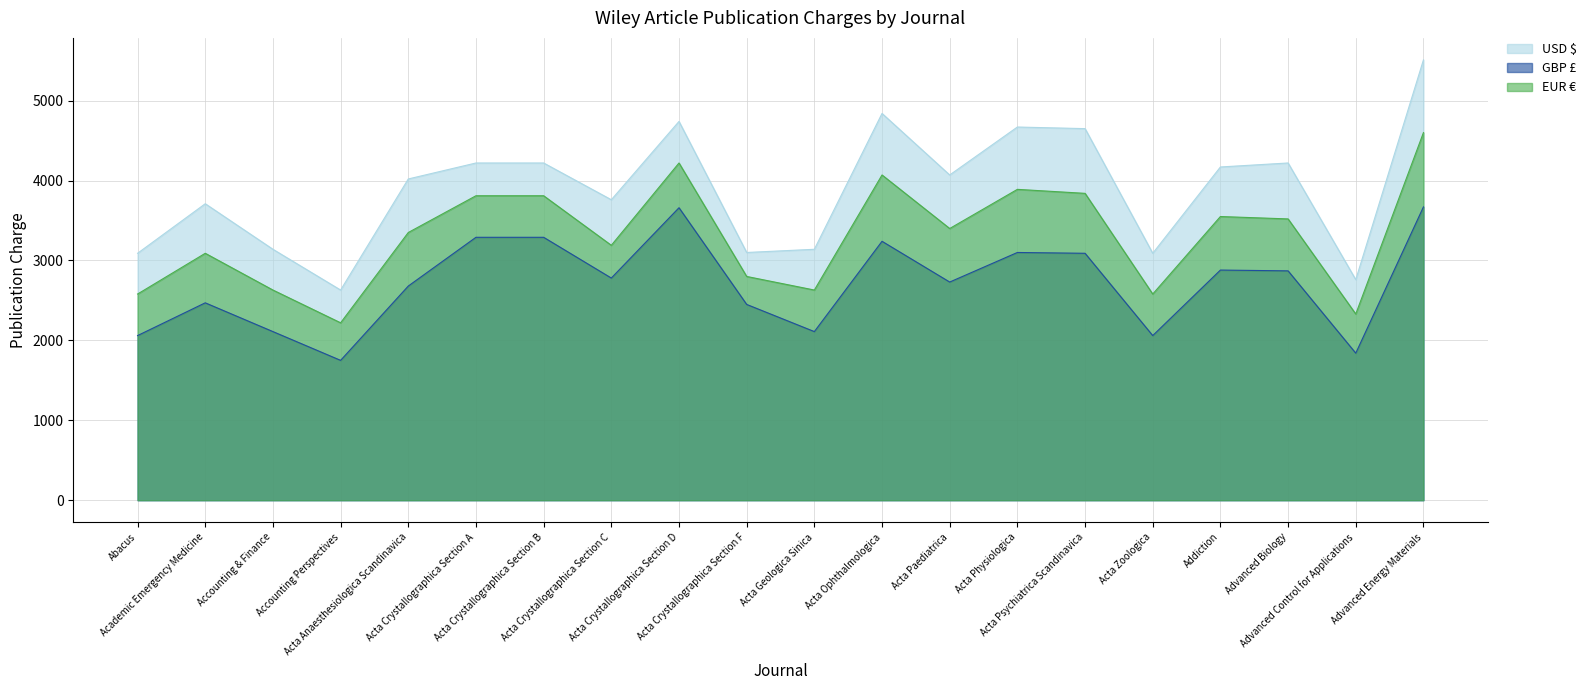

The value of EUR € at Acta Ophthalmologica is 4070. True or false?

True